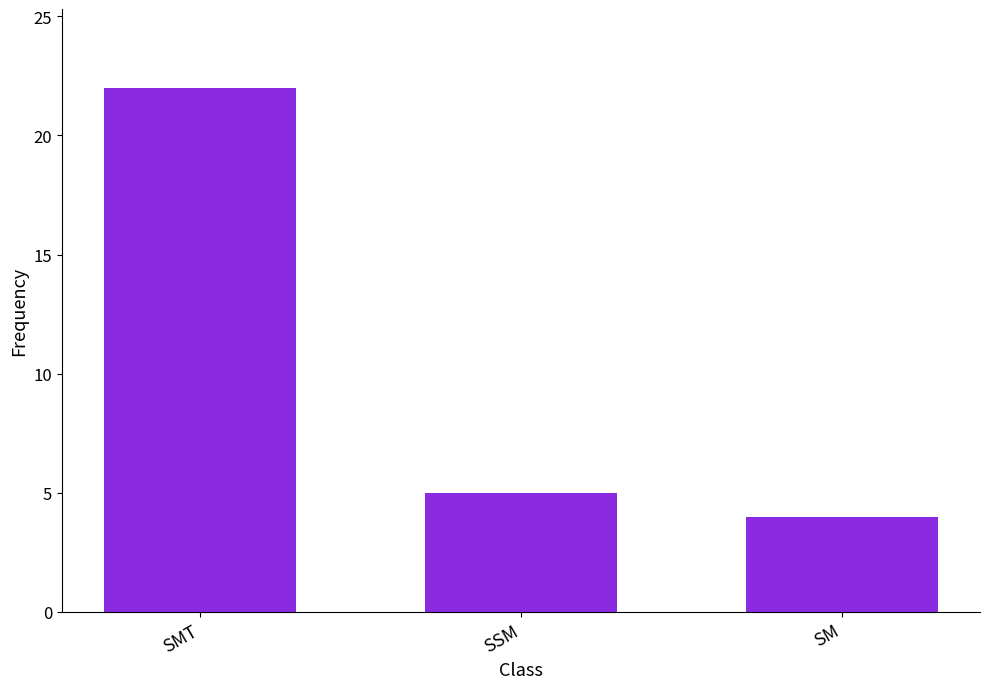

What is the maximum value shown in the chart?

22